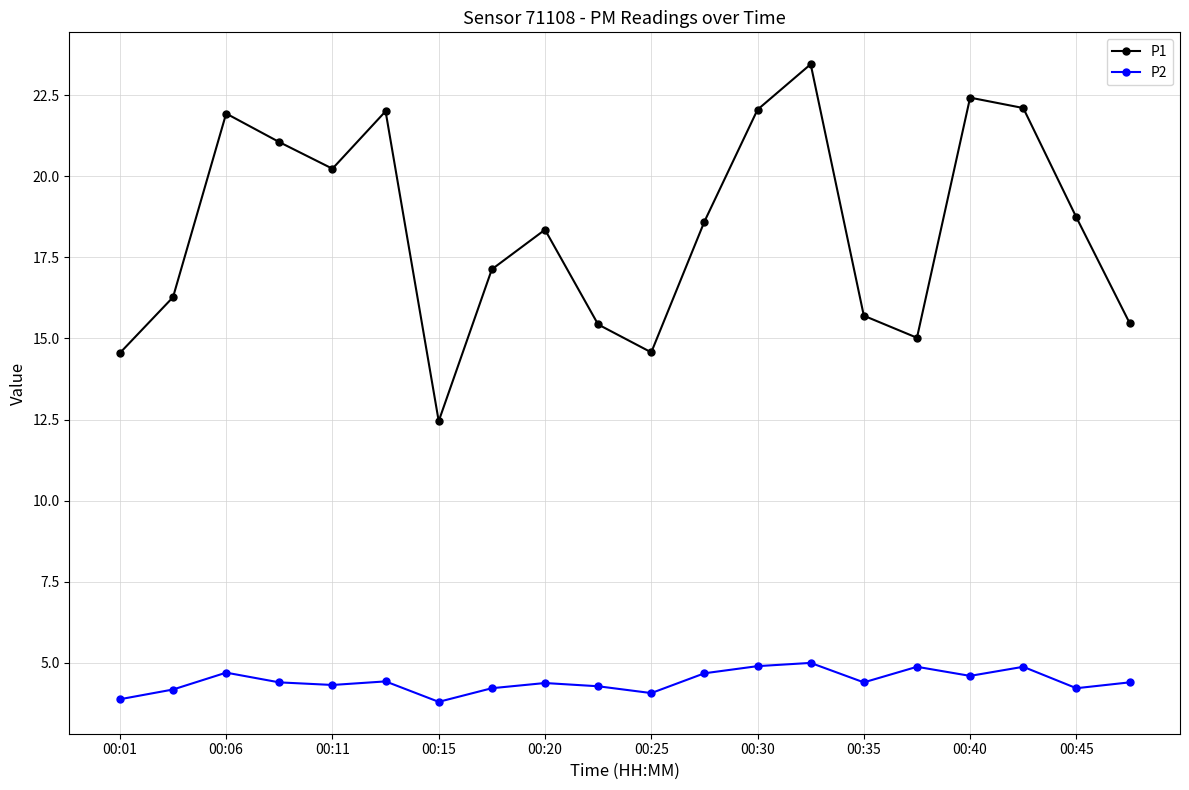

Which series has the largest total across all categories?

P1